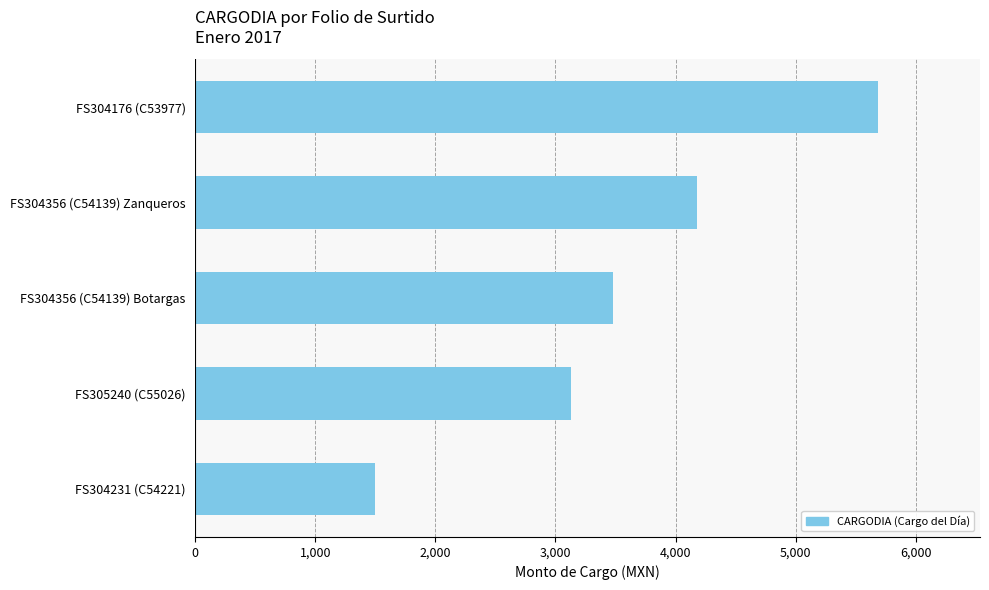

Rank the categories by value from highest to lowest.

FS304176 (C53977), FS304356 (C54139) Zanqueros, FS304356 (C54139) Botargas, FS305240 (C55026), FS304231 (C54221)